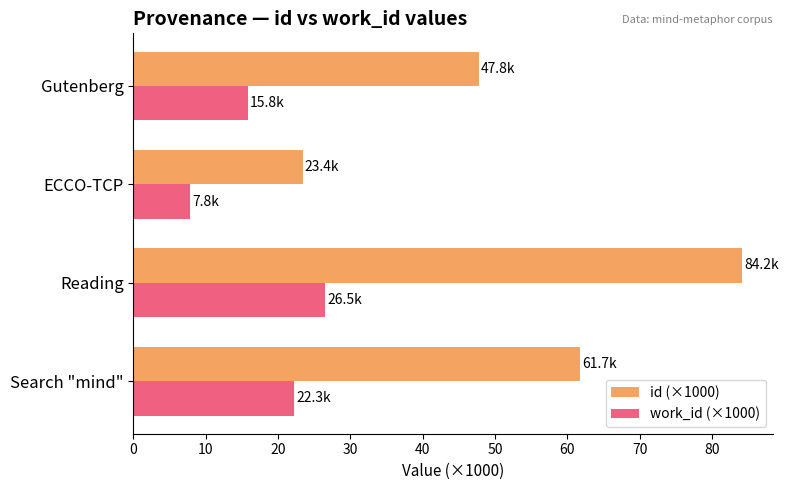

What value does the id (×1000) series have at Reading?

84.2